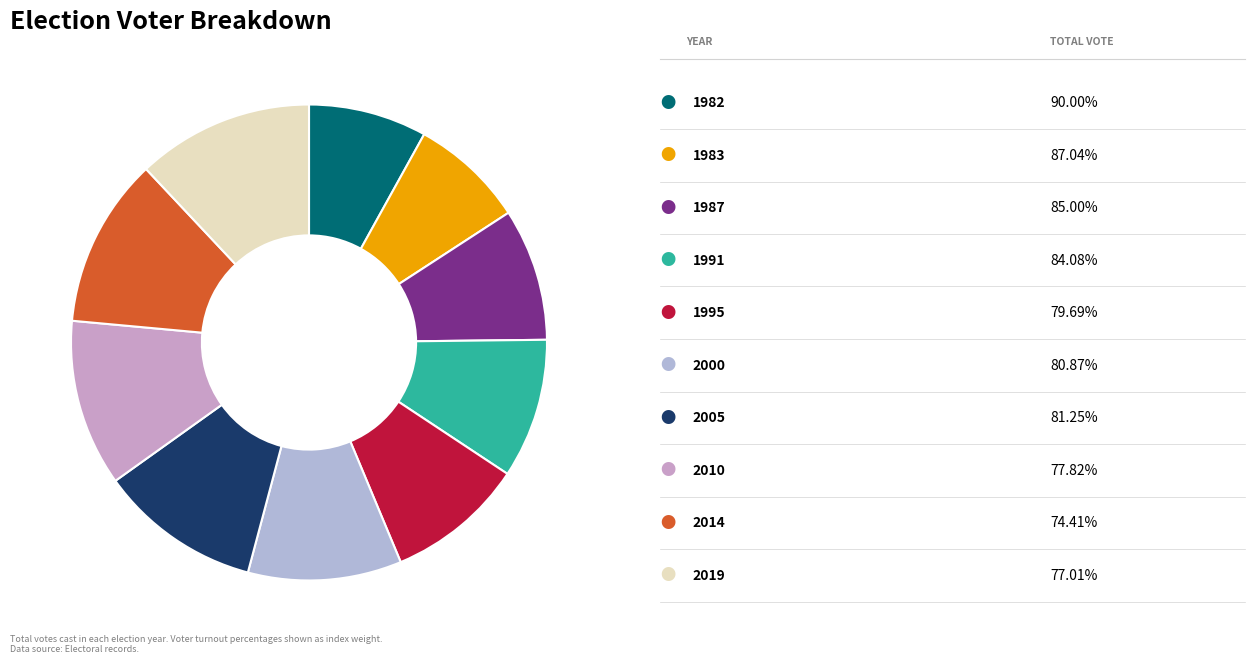

How many slices are in this pie chart?

10